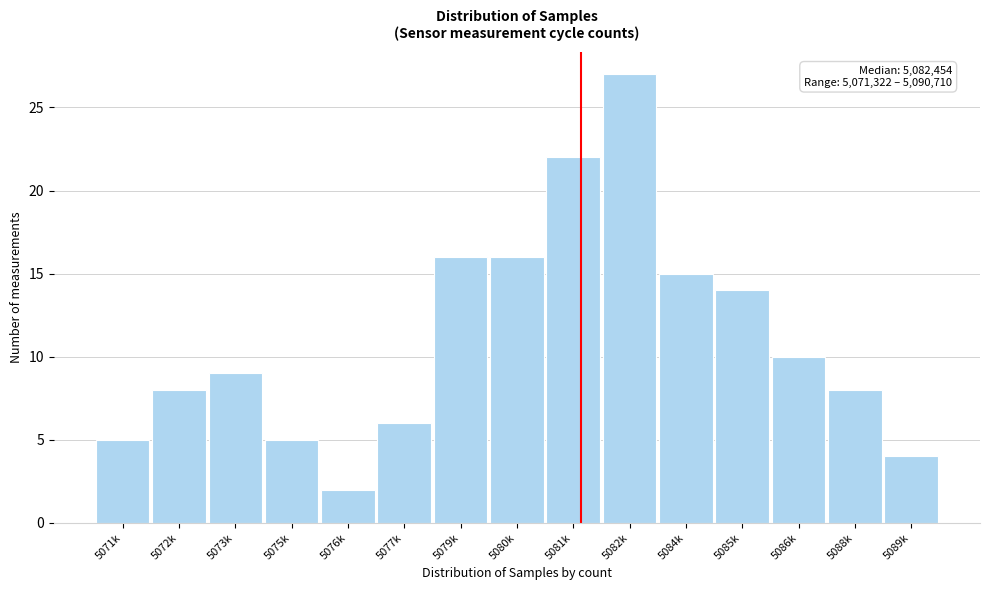

Reading right to left, list all the values displayed in this chart.

5089k=4	5088k=8	5086k=10	5085k=14	5084k=15	5082k=27	5081k=22	5080k=16	5079k=16	5077k=6	5076k=2	5075k=5	5073k=9	5072k=8	5071k=5